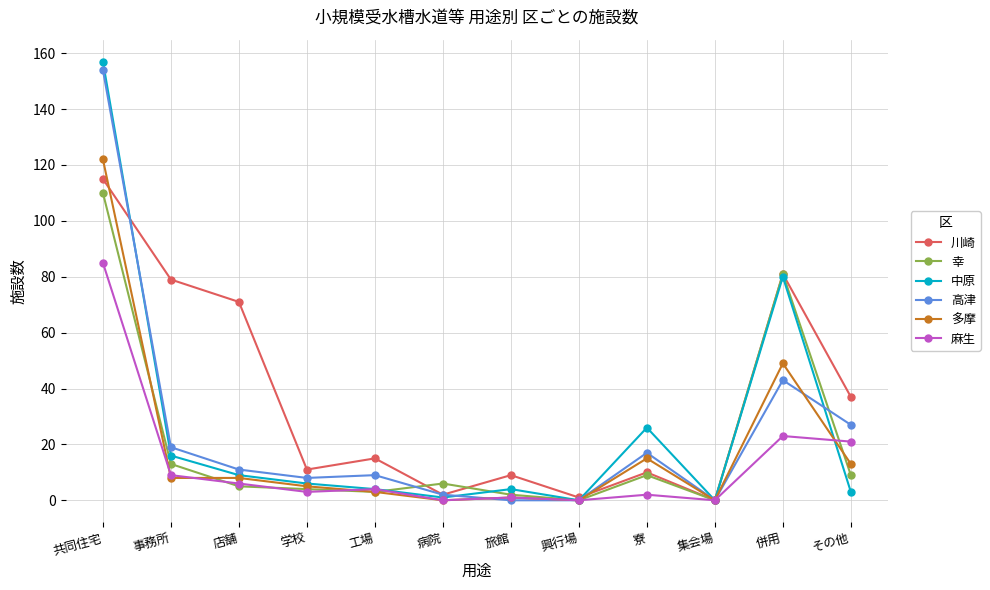

What is the label of the 9th point from the right?

学校